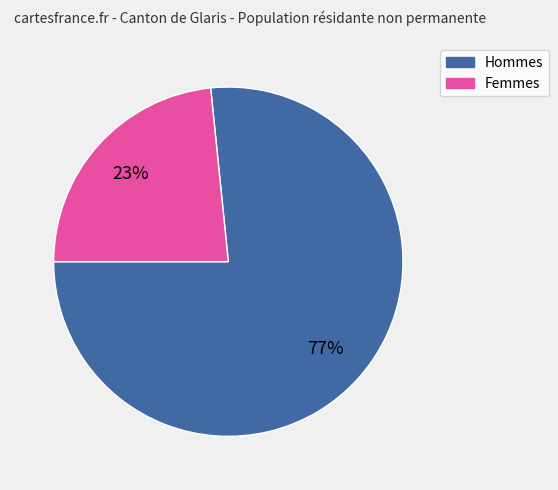

Rank the categories by value from lowest to highest.

Femmes, Hommes